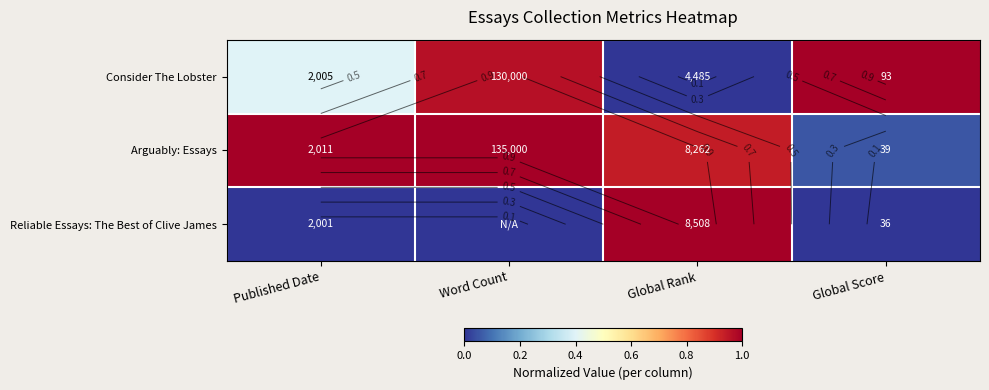

True or false: Arguably: Essays has a value of 0.7 at Word Count.

False